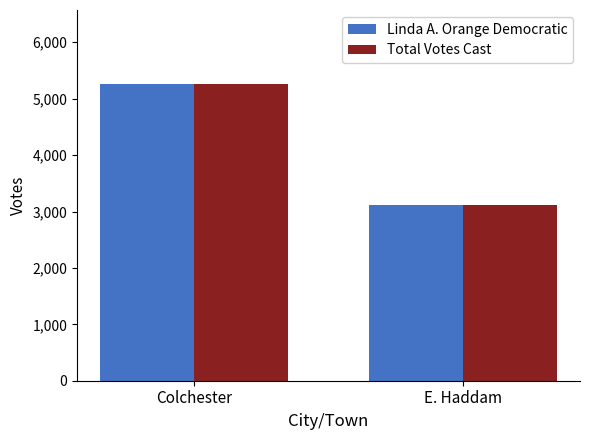

What is the total value across all series at Colchester?

10516